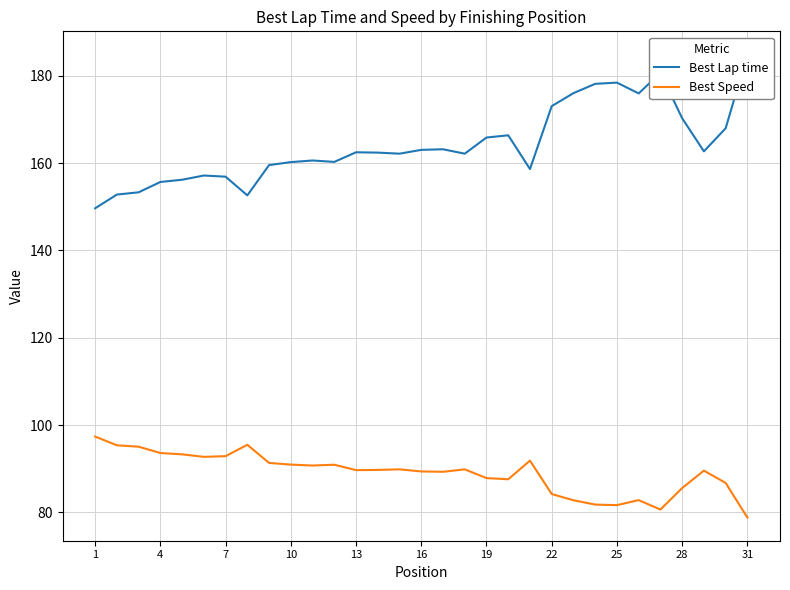

True or false: Best Lap time and Best Speed intersect in this chart.

False